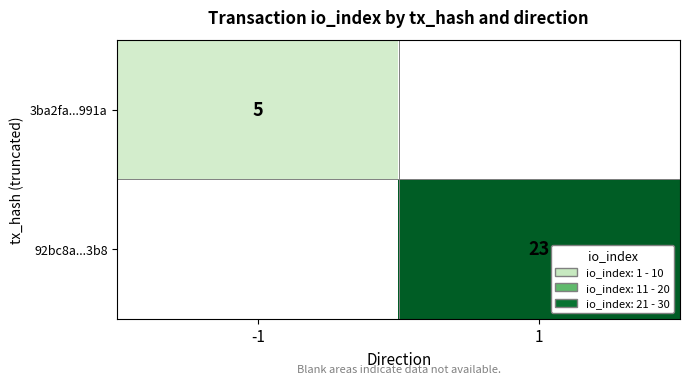

Which label corresponds to the largest value in the chart?

1